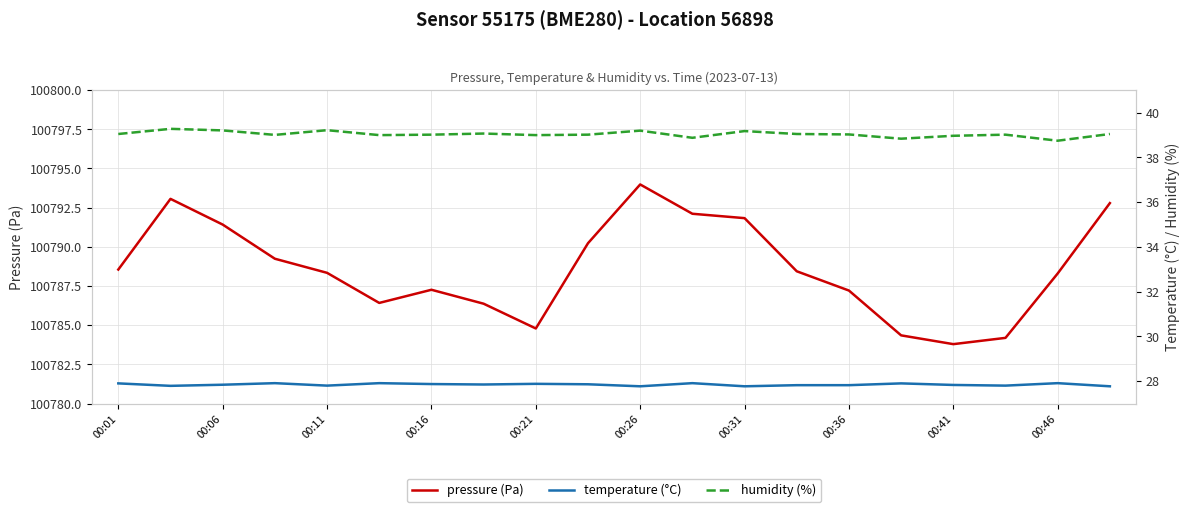

Does the chart have visible grid lines?

Yes